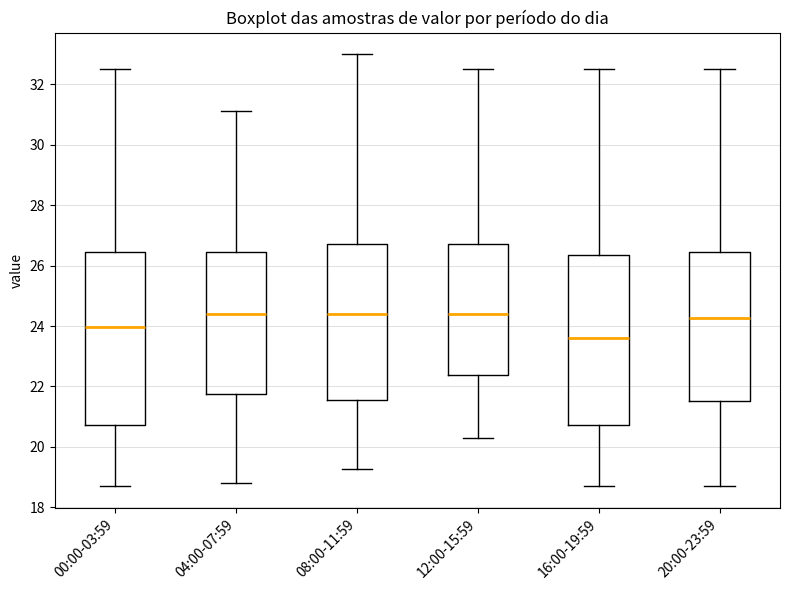

Which box has the lowest median line?

16:00-19:59